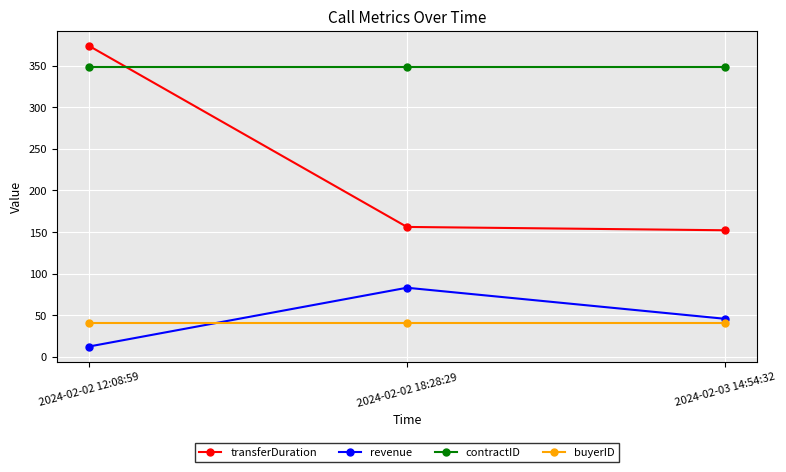

What is the minimum value for transferDuration?

152.0